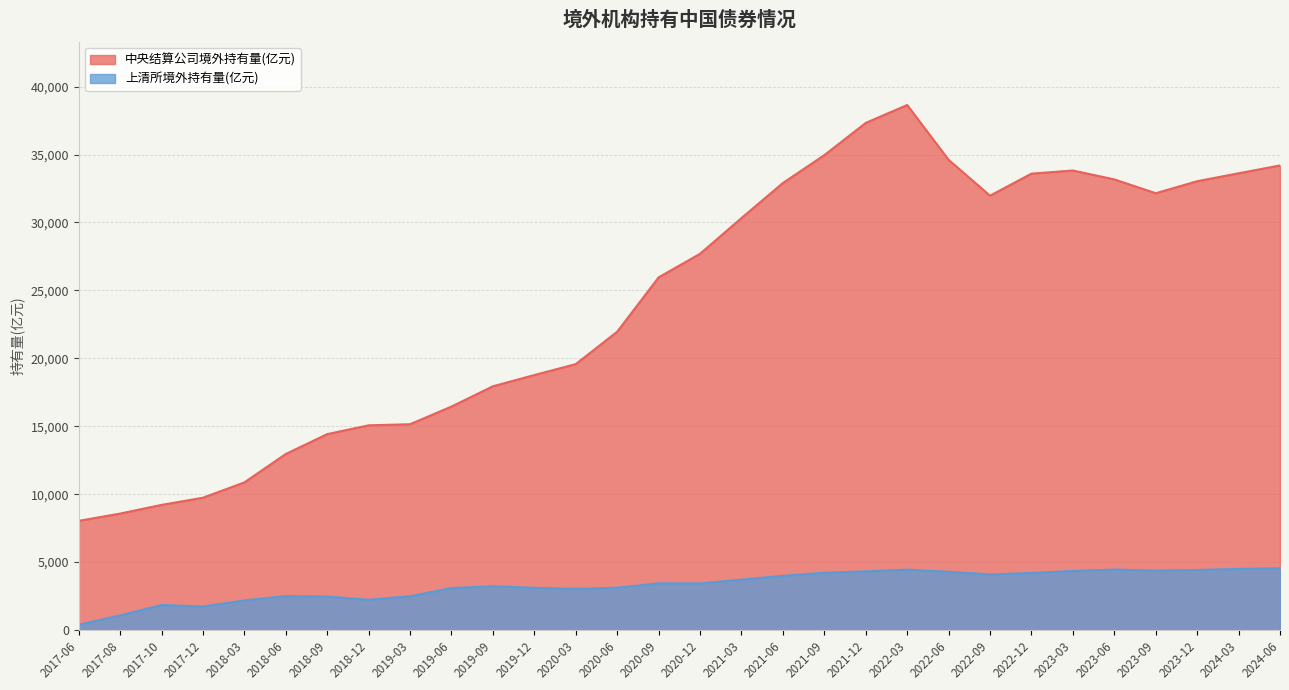

Between 2017-12 and 2018-12, which series saw the biggest shift?

中央结算公司境外持有量(亿元)